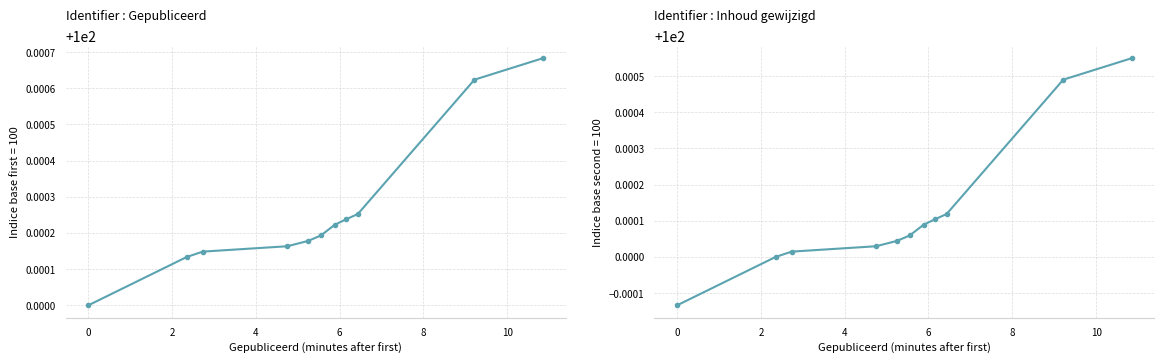

Reading right to left, list all the values displayed in this chart.

100.0	100.0	100.0	100.0	100.0	100.0	100.0	100.0	100.0	100.0	100.0